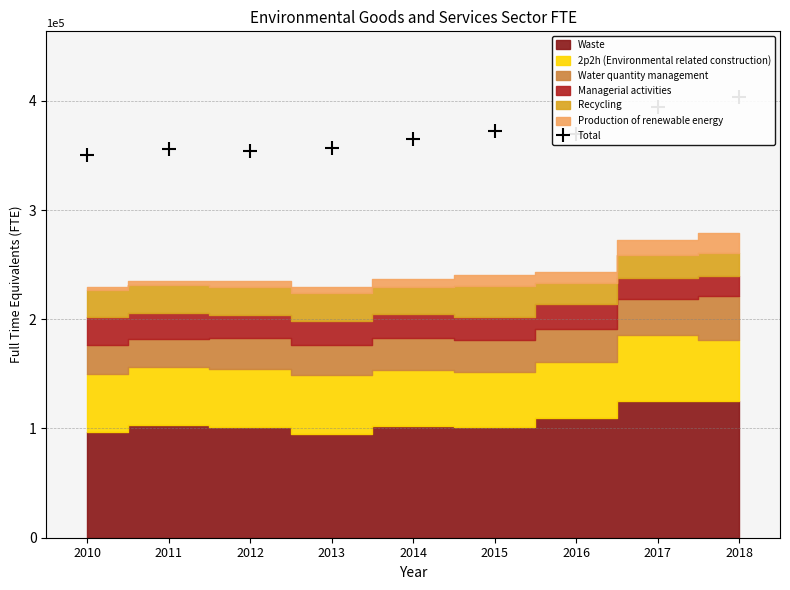

Reading left to right, list all the values displayed in this chart.

350100	355600	354400	356500	365300	371900	369400	394200	403100